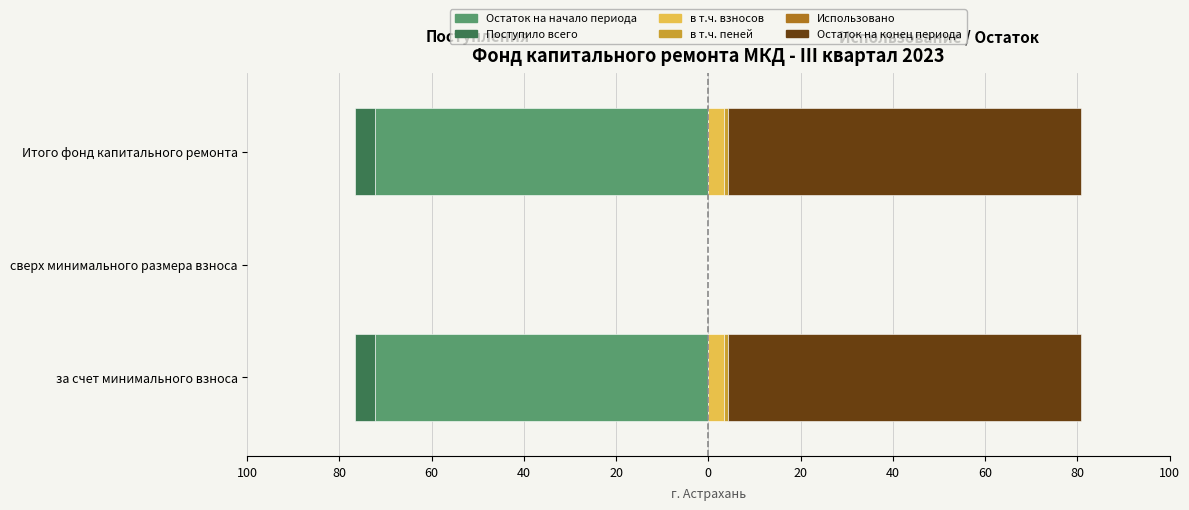

What are all the series names shown in the legend?

Остаток на начало периода, Поступило всего, в т.ч. взносов, в т.ч. пеней, Использовано, Остаток на конец периода